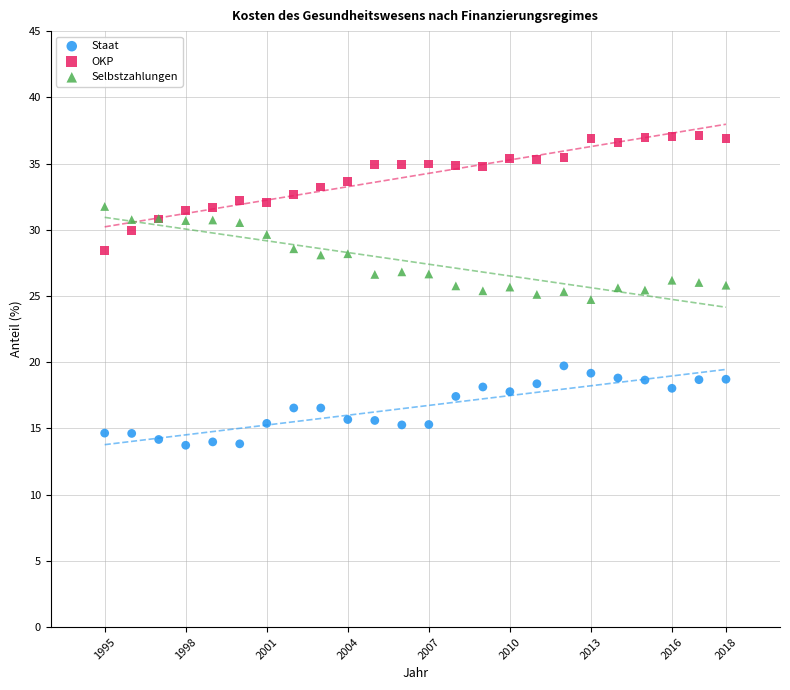

Which series reaches the maximum Y coordinate?

OKP